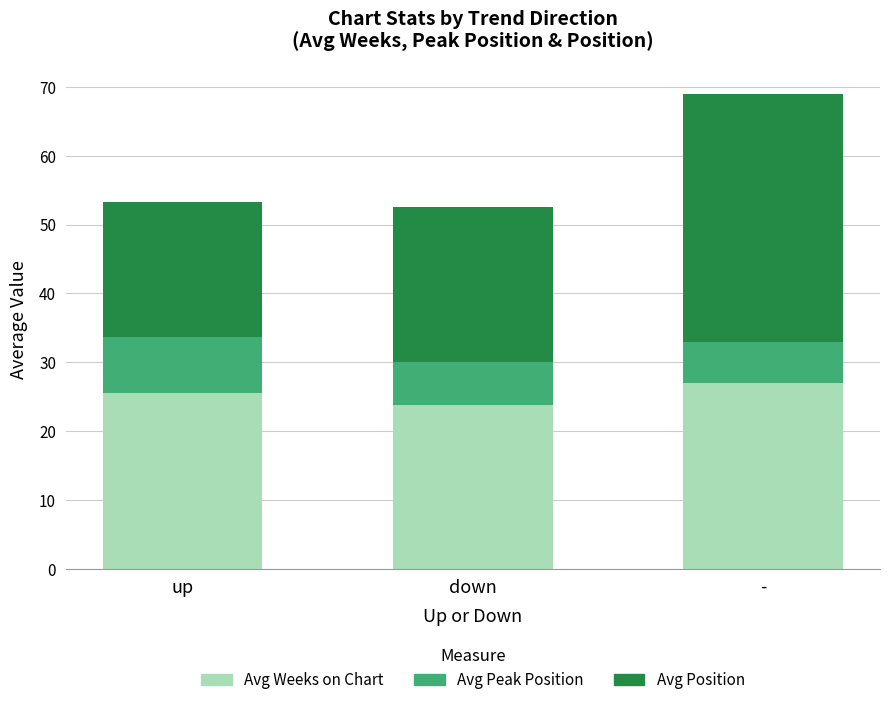

Reading right to left, list the values for the Avg Weeks on Chart series.

-=27.0	down=23.7	up=25.5